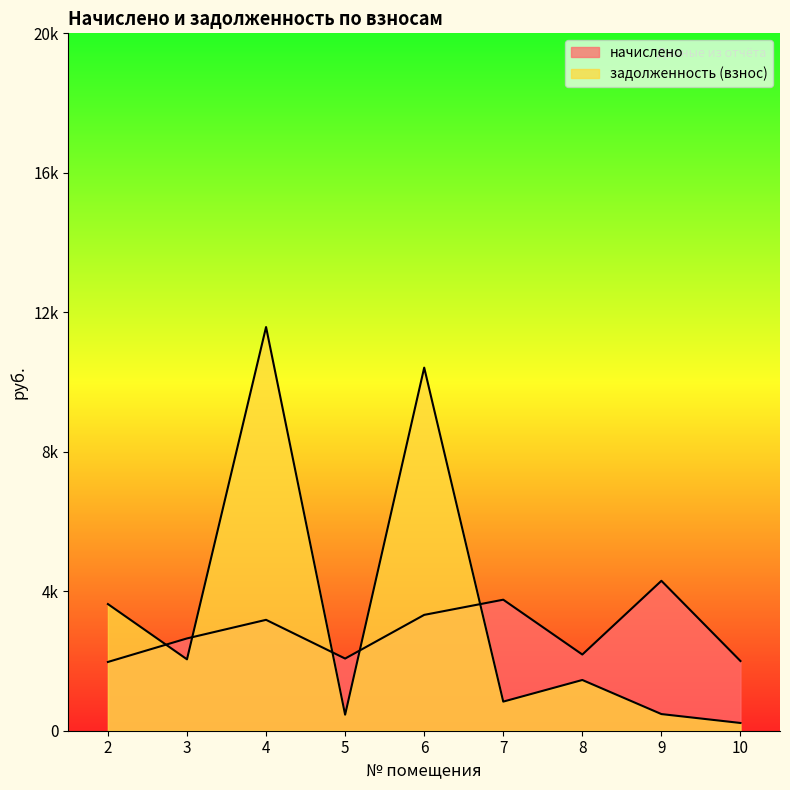

Where does the начислено series first go above 2647?

3